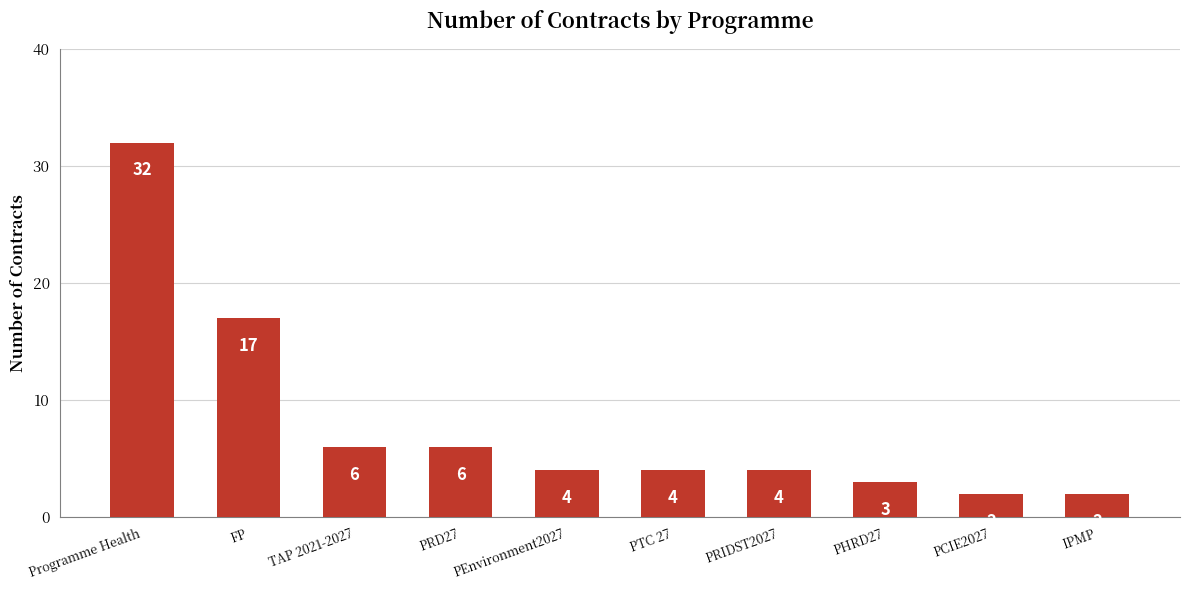

What is the ratio of the value at PEnvironment2027 to the value at TAP 2021-2027?

0.7